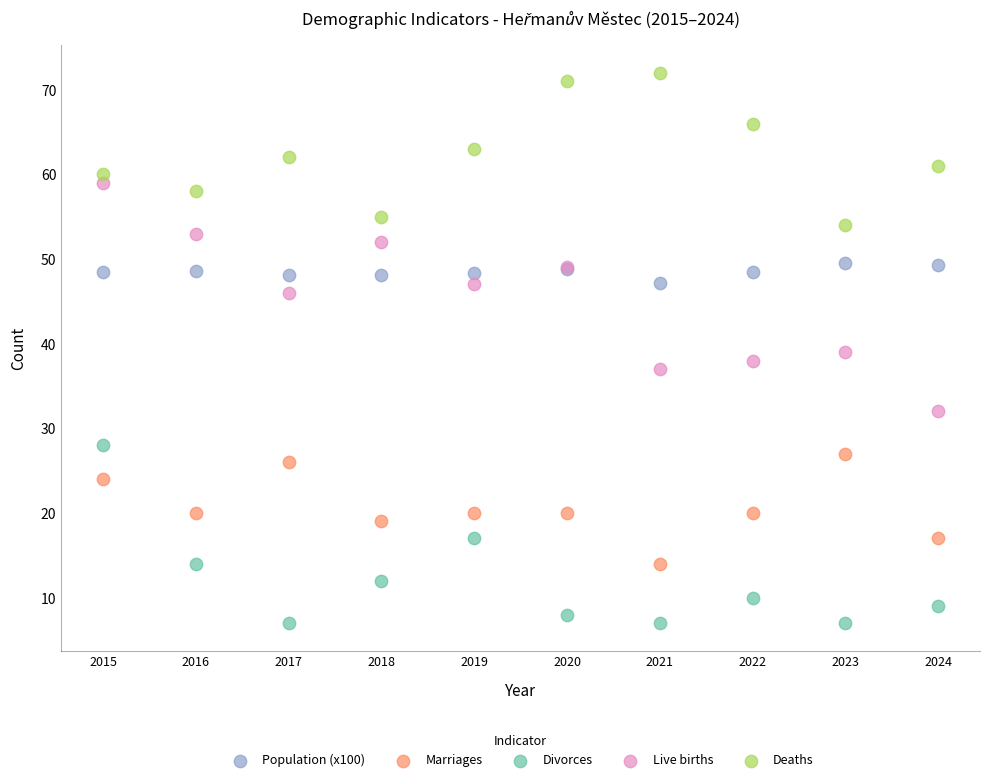

Which series reaches the maximum Y coordinate?

Deaths